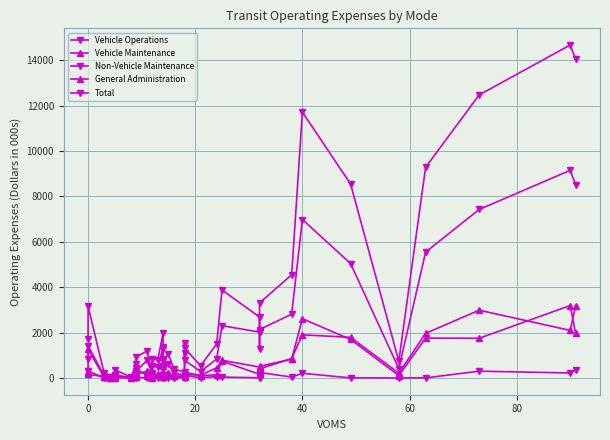

What is the difference between the maximum and second lowest values in the General Administration series?

3187.3